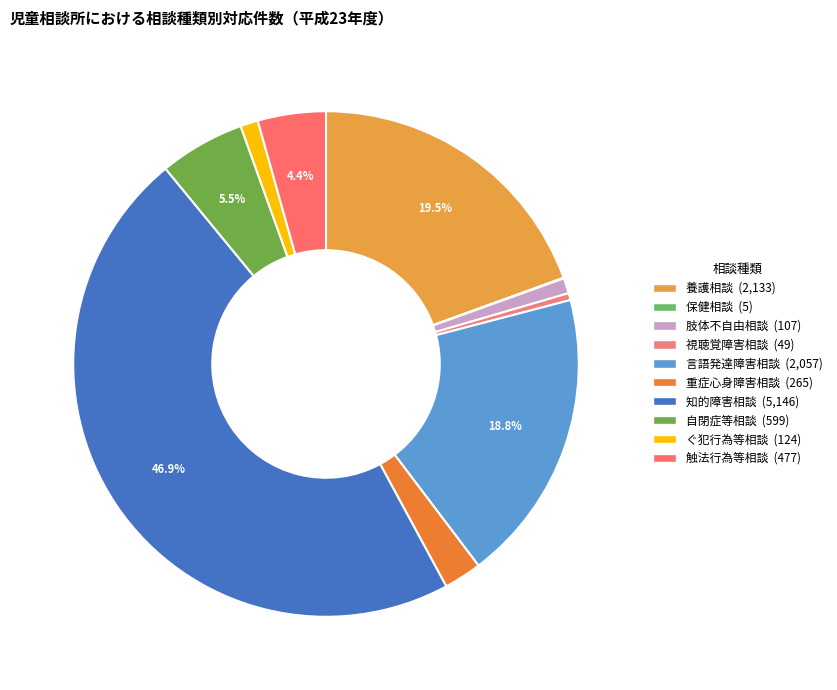

What percentage is the 触法行為等相談 slice, to the nearest percent?

4%